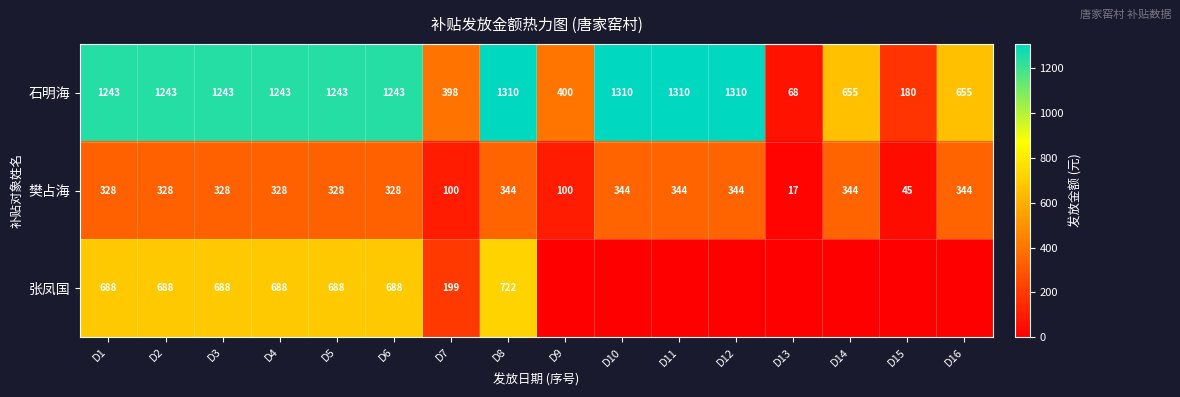

What is the difference between the second highest and second lowest values in the 樊占海 series?

299